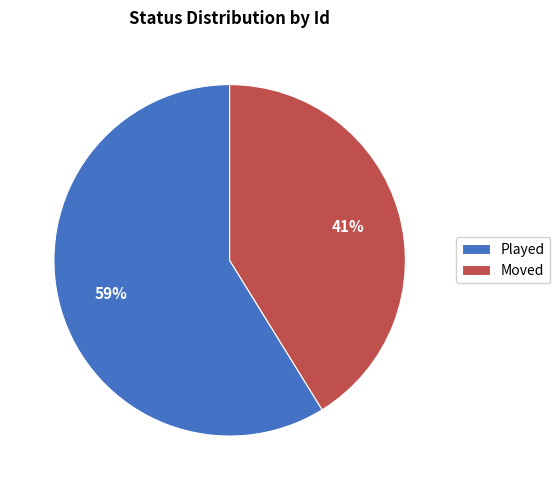

To the nearest percent, what is the average slice percentage?

50%